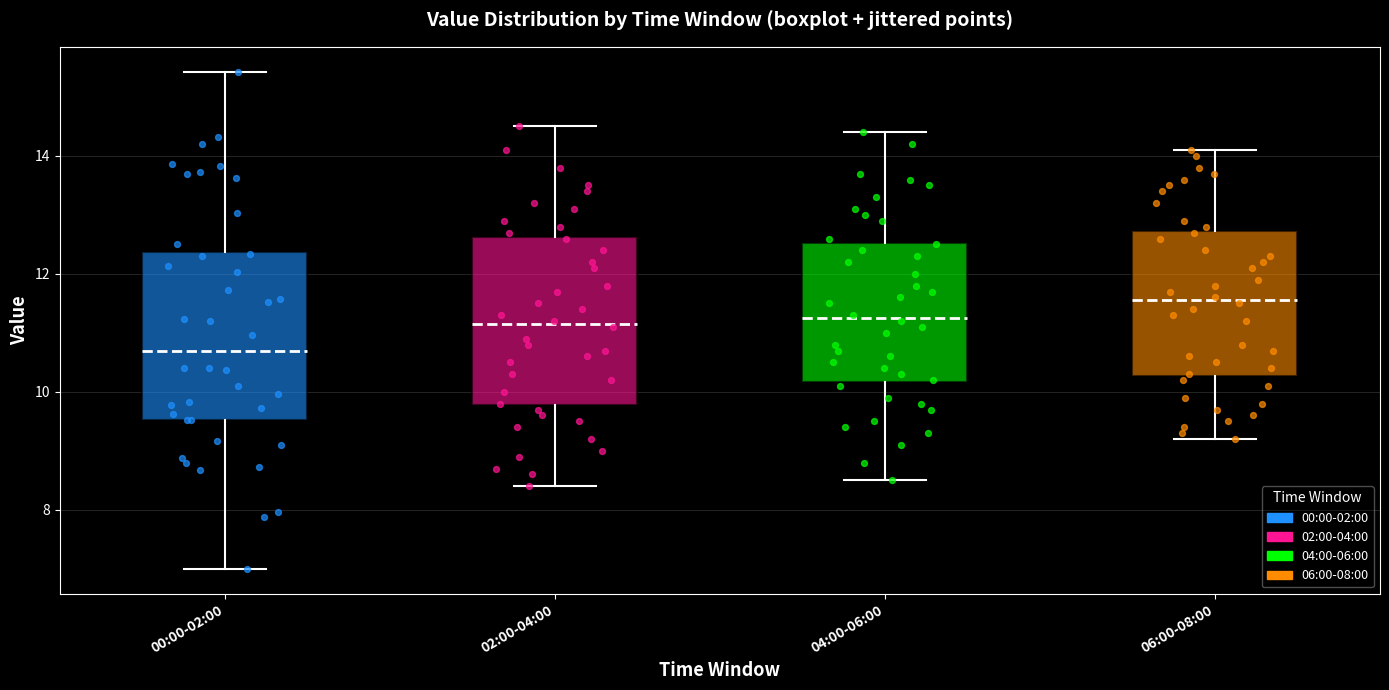

Which box has the lowest median line?

00:00-02:00